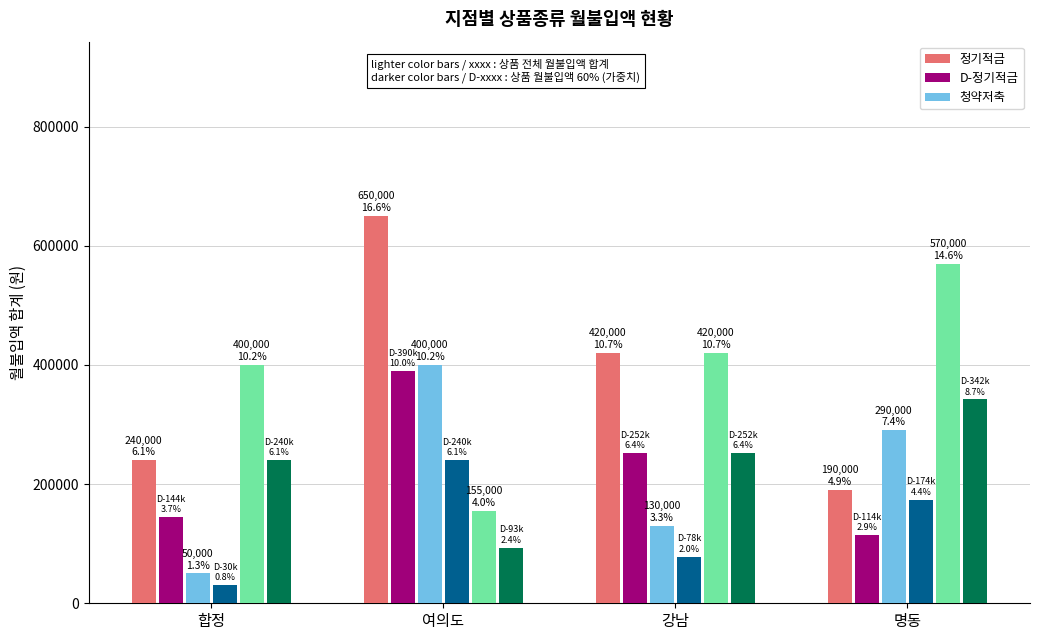

How many data points does each series have?

4